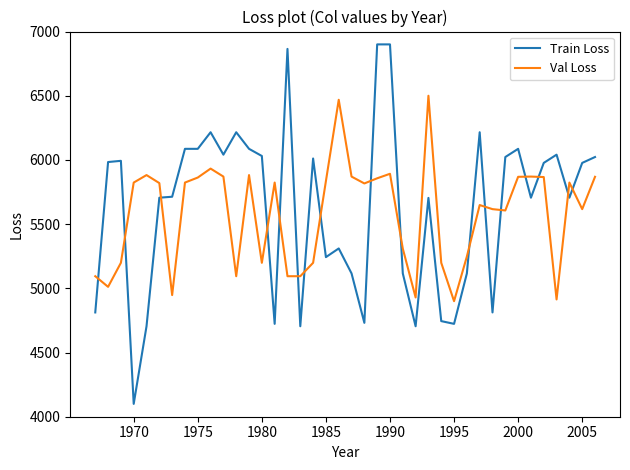

What is the greatest value displayed?

6900.0